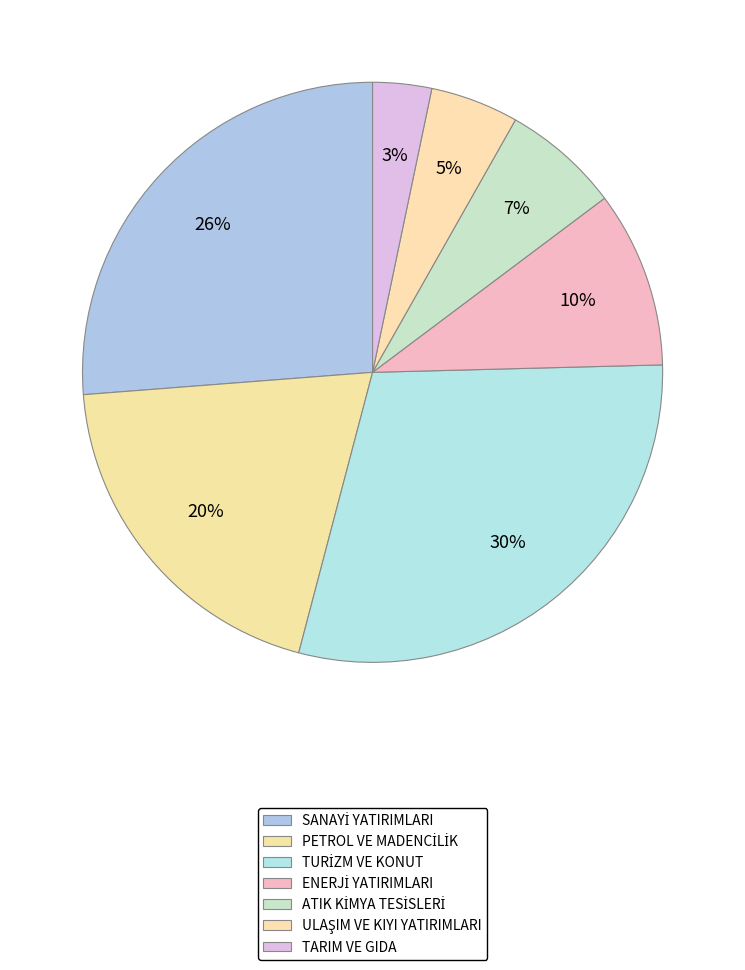

What is the change in value from ENERJİ YATIRIMLARI to ATIK KİMYA TESİSLERİ?

-2